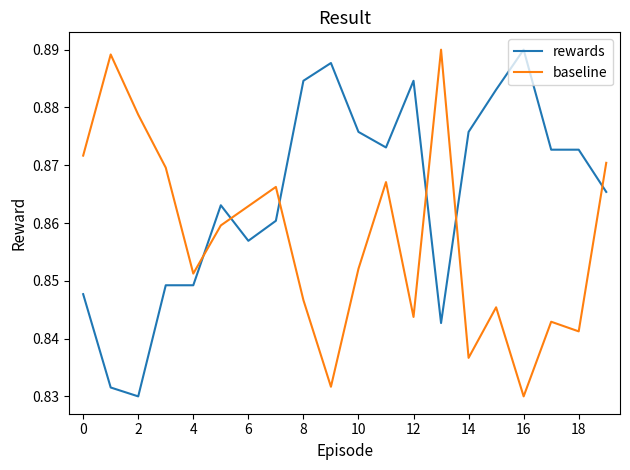

Is this an area chart (filled region under the line)?

No